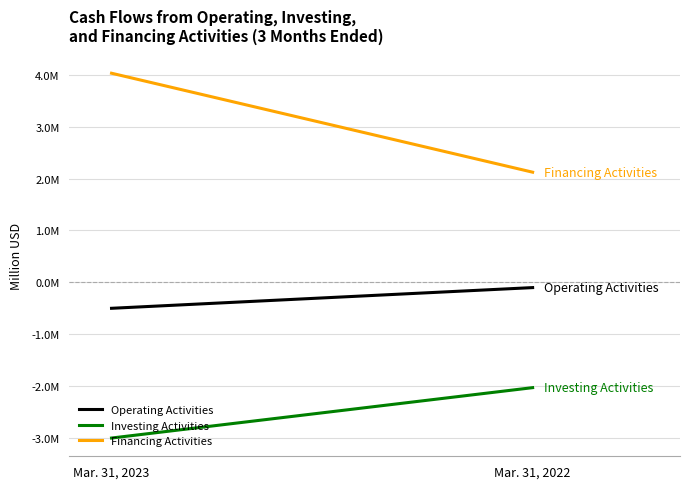

At Mar. 31, 2022, list the series in order from smallest to largest.

Investing Activities, Operating Activities, Financing Activities